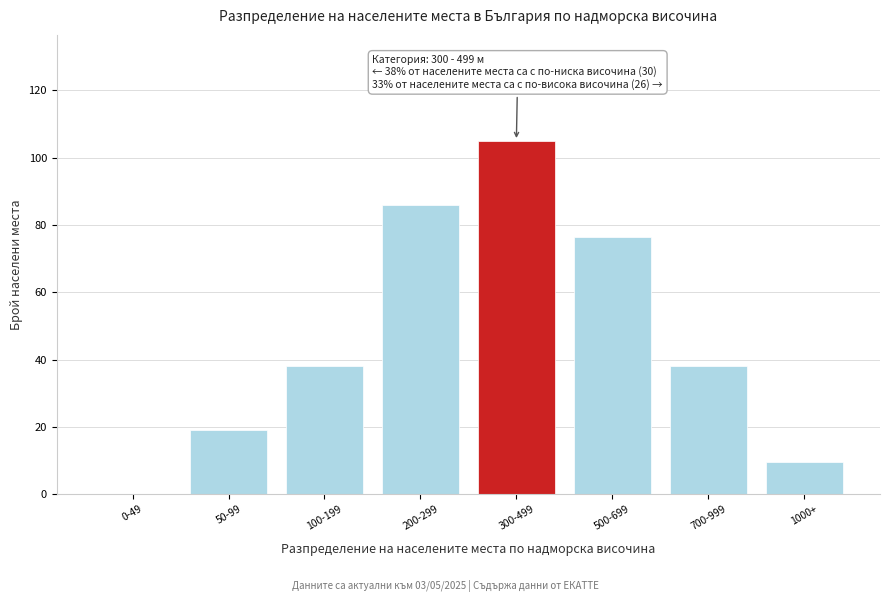

Reading left to right, list all the values displayed in this chart.

0-49=0.0	50-99=19.1	100-199=38.2	200-299=85.9	300-499=105.0	500-699=76.4	700-999=38.2	1000+=9.5